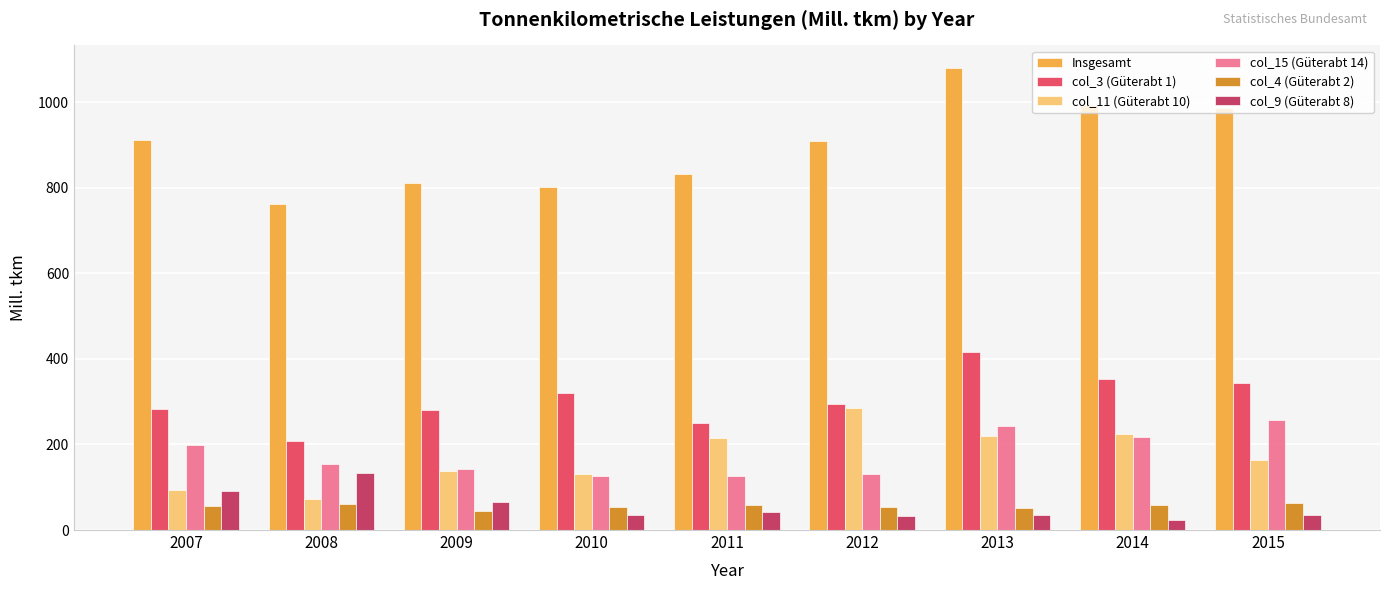

List the series in order of their peak value, highest first.

Insgesamt, col_3 (Güterabt 1), col_11 (Güterabt 10), col_15 (Güterabt 14), col_9 (Güterabt 8), col_4 (Güterabt 2)